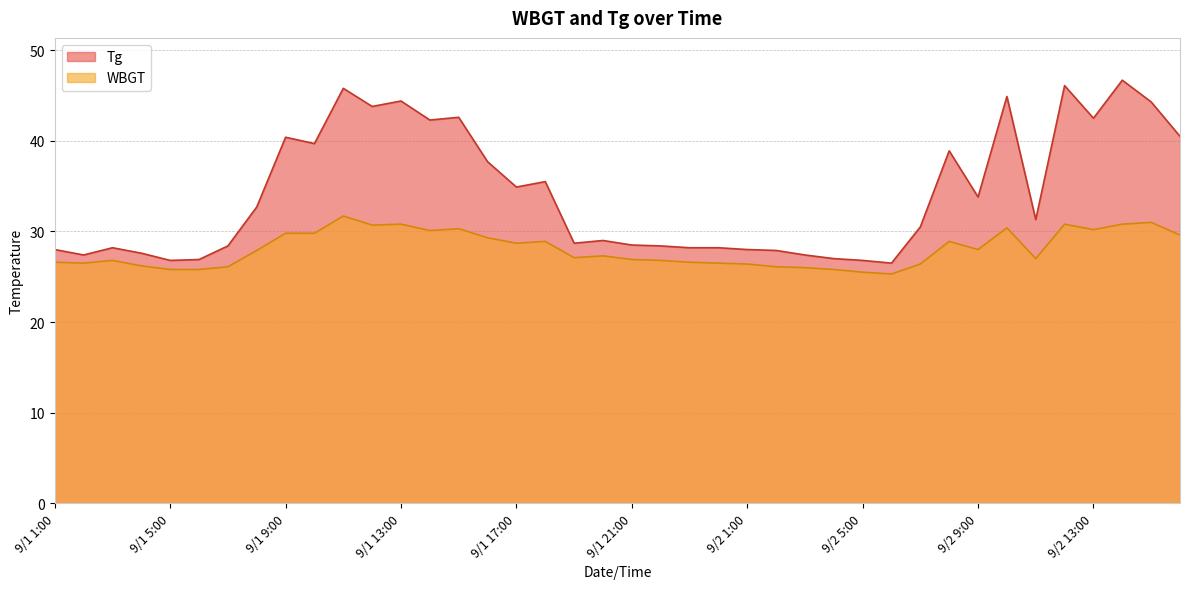

Rank the series at 9/2 8:00 from highest to lowest value.

Tg, WBGT